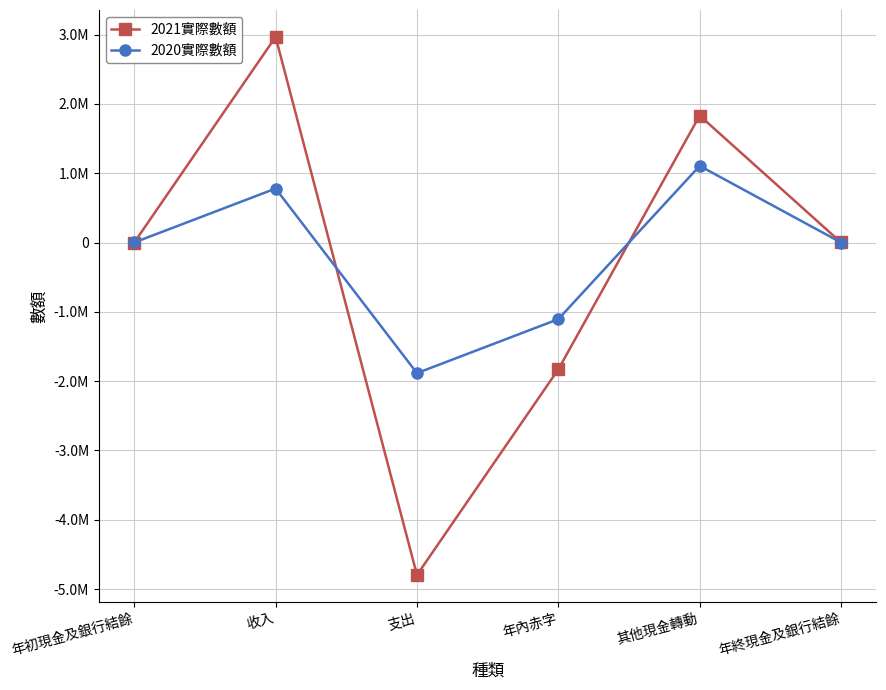

Which series ends up on top after the final intersection of 2021實際數額 and 2020實際數額?

2021實際數額